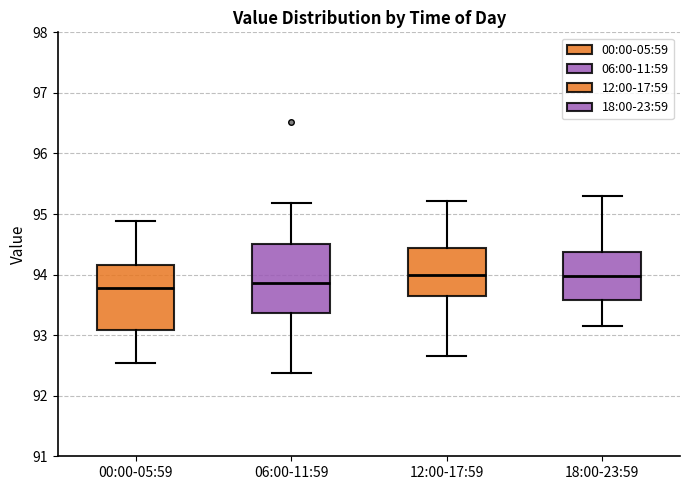

Where is the upper edge of the box for 18:00-23:59 on the y-axis? The values are not printed on the chart, so give them approximately, as read against the axis.

94.4